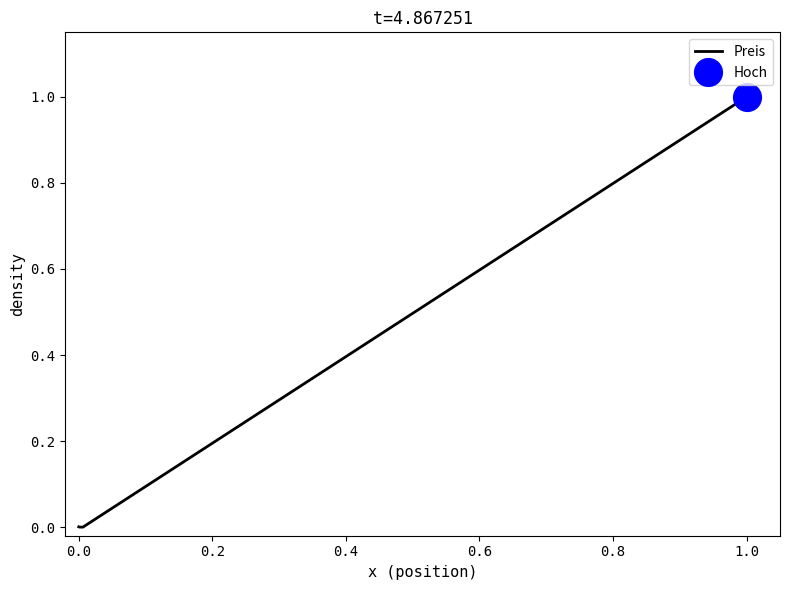

The Preis series shows 0.0 at 0.0. True or false?

True